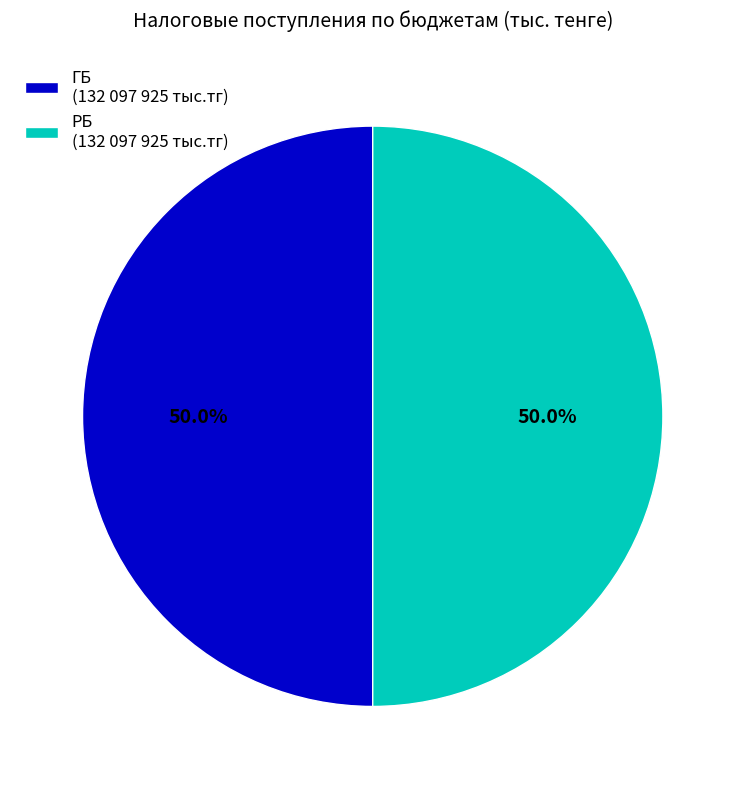

Do ГБ (132 097 925 тыс.тг) and РБ (132 097 925 тыс.тг) together represent more than half of the pie?

Yes